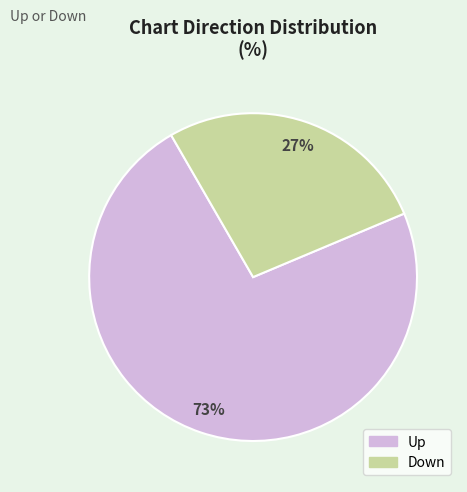

Does any single category account for the majority?

Yes